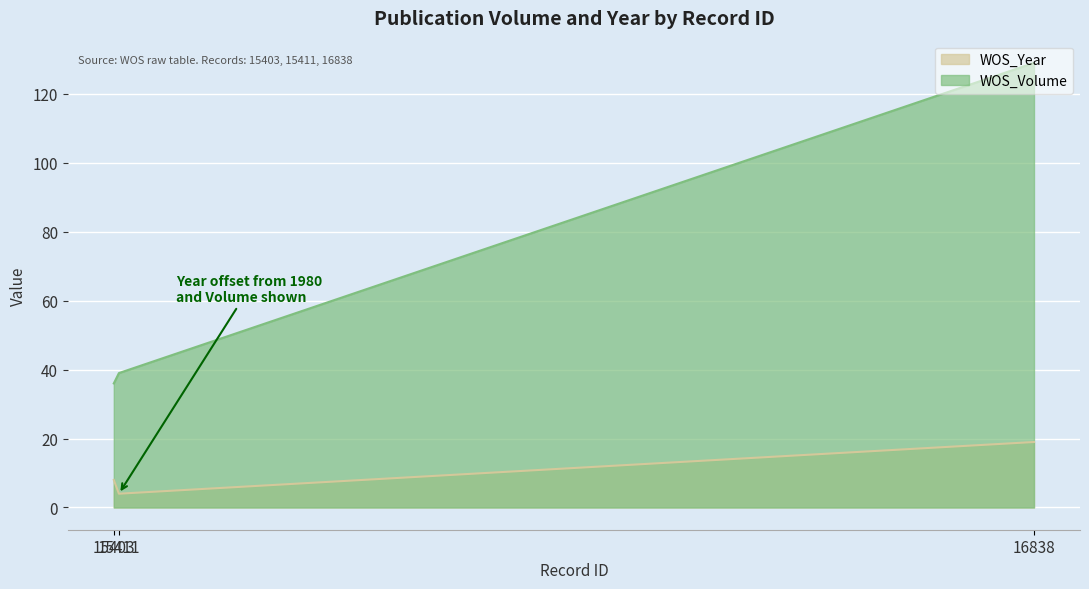

Which series has the widest spread of values?

WOS_Volume